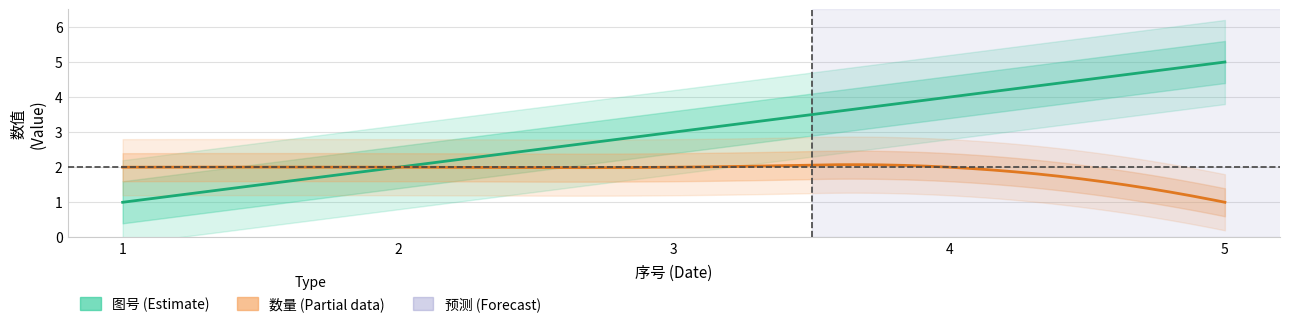

True or false: 数量 and 图号 intersect in this chart.

False